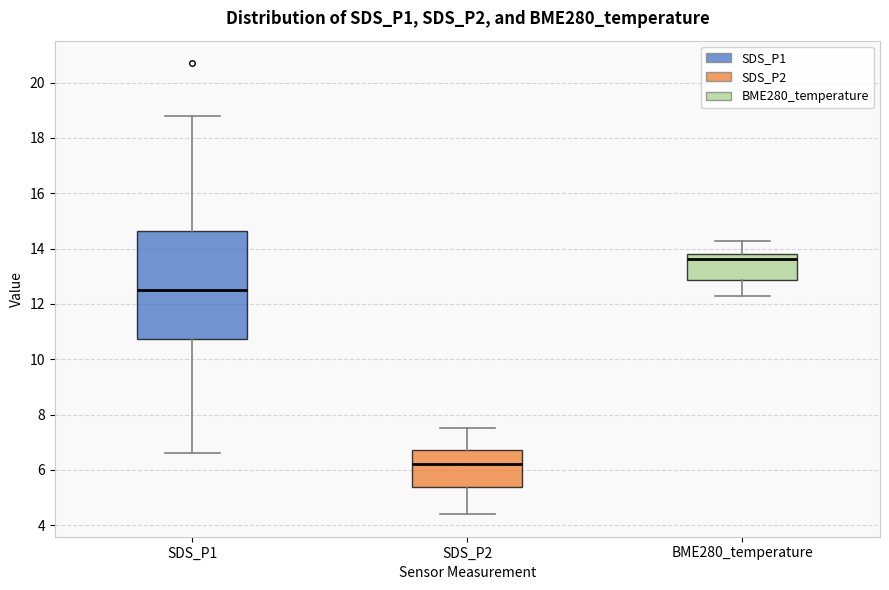

Reading left to right, transcribe this box plot: for each box, give where its median line is, the range the box spans, and where its two whiskers end, as read against the y-axis. The values are not printed on the chart, so give them approximately, as read against the axis.

SDS_P1: median 12.6, box 10.8 to 14.6, whiskers 6.6 to 18.8
SDS_P2: median 6.2, box 5.4 to 6.8, whiskers 4.4 to 7.6
BME280_temperature: median 13.6, box 12.8 to 13.8, whiskers 12.4 to 14.2